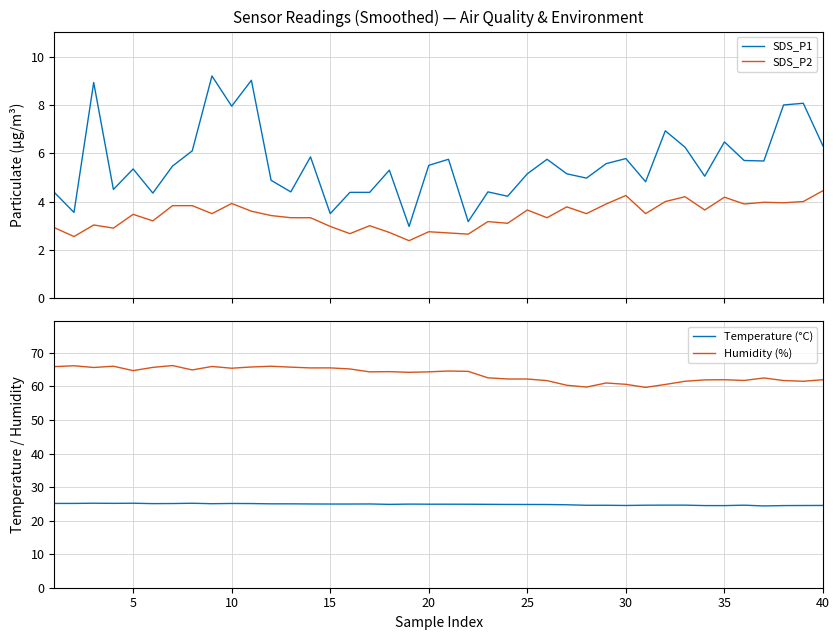

True or false: SDS_P2 and SDS_P1 intersect in this chart.

False